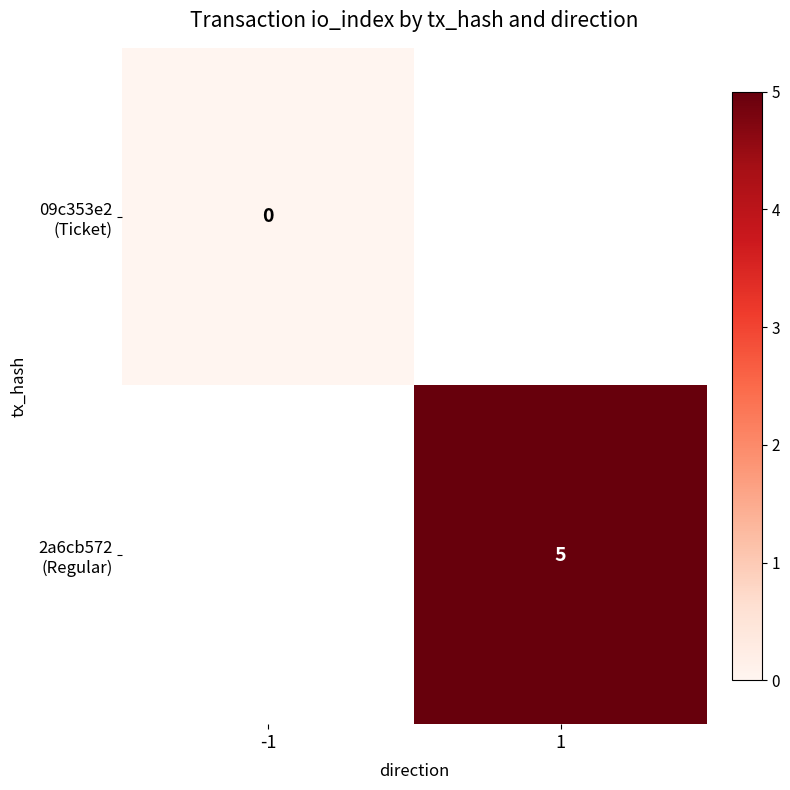

At how many categories does at least one series exceed 0?

1